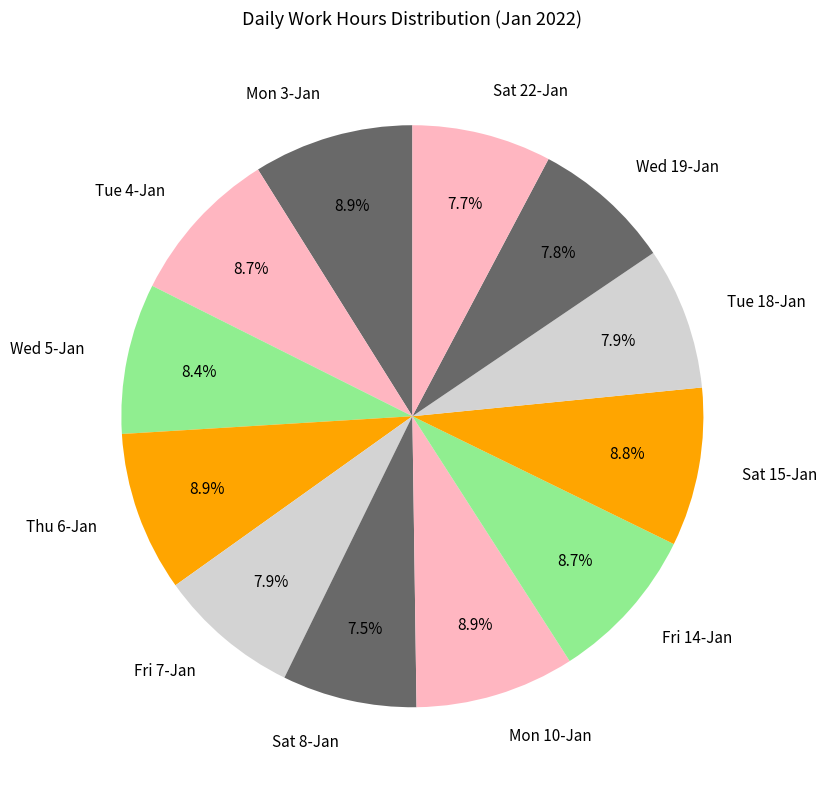

Which has a higher value, Tue 18-Jan or Tue 4-Jan?

Tue 4-Jan